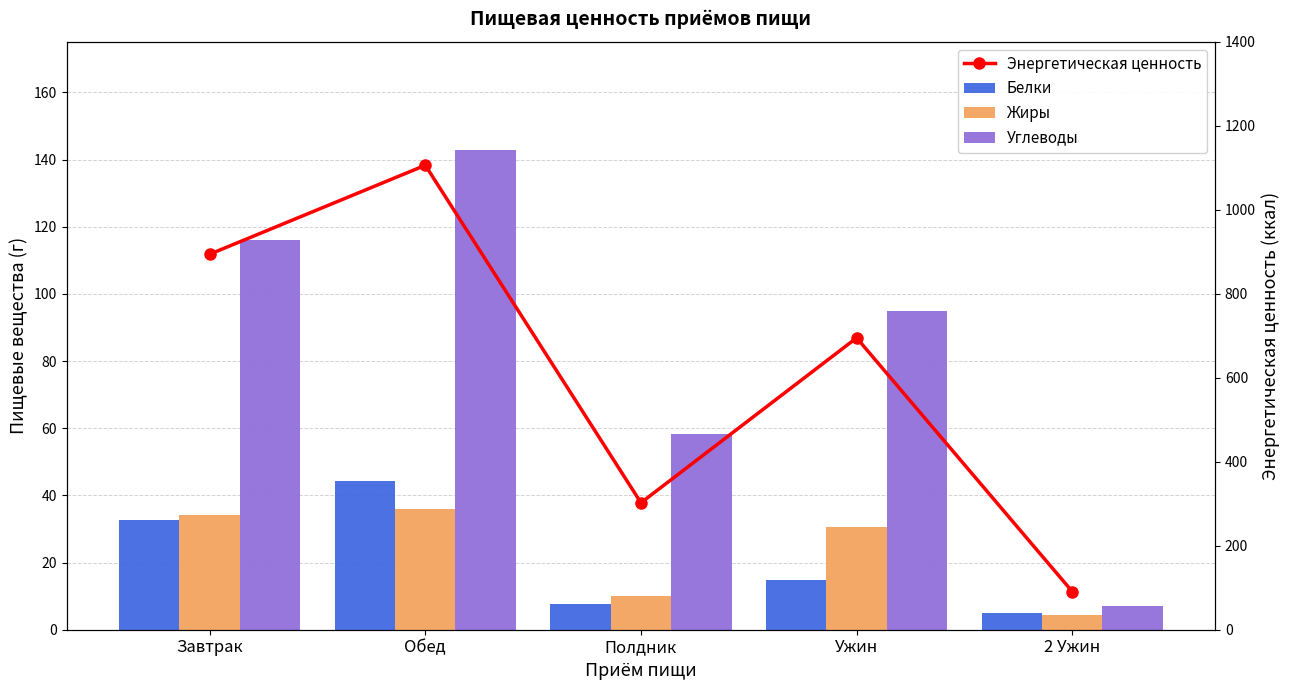

The Энергетическая ценность series shows 1106.3 at Обед. True or false?

True